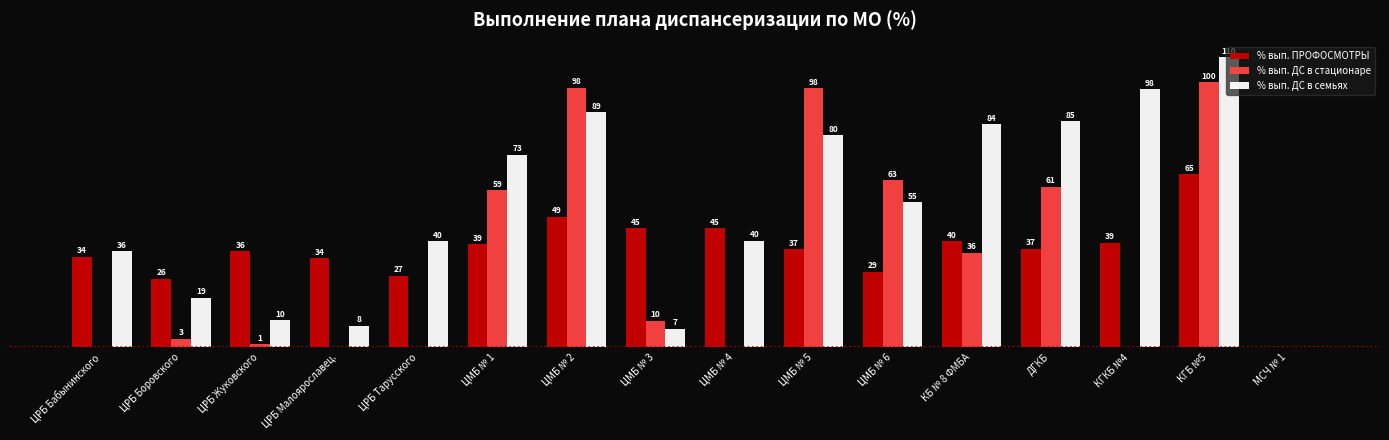

Does the chart contain stacked bars?

No